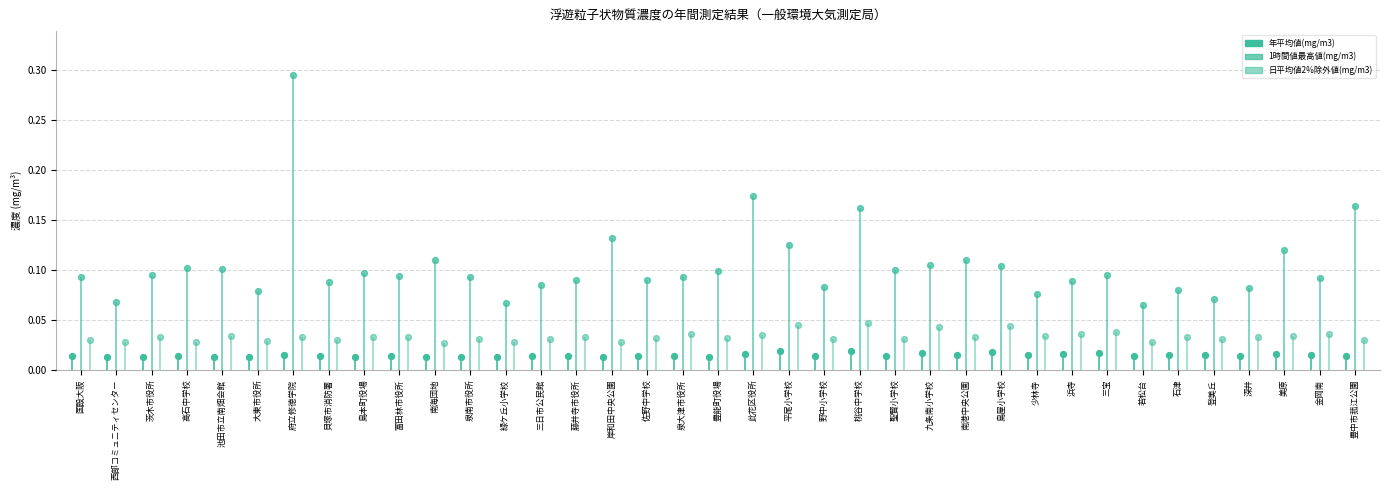

Which series has the largest Y range (max minus min)?

1時間値最高値(mg/m3)